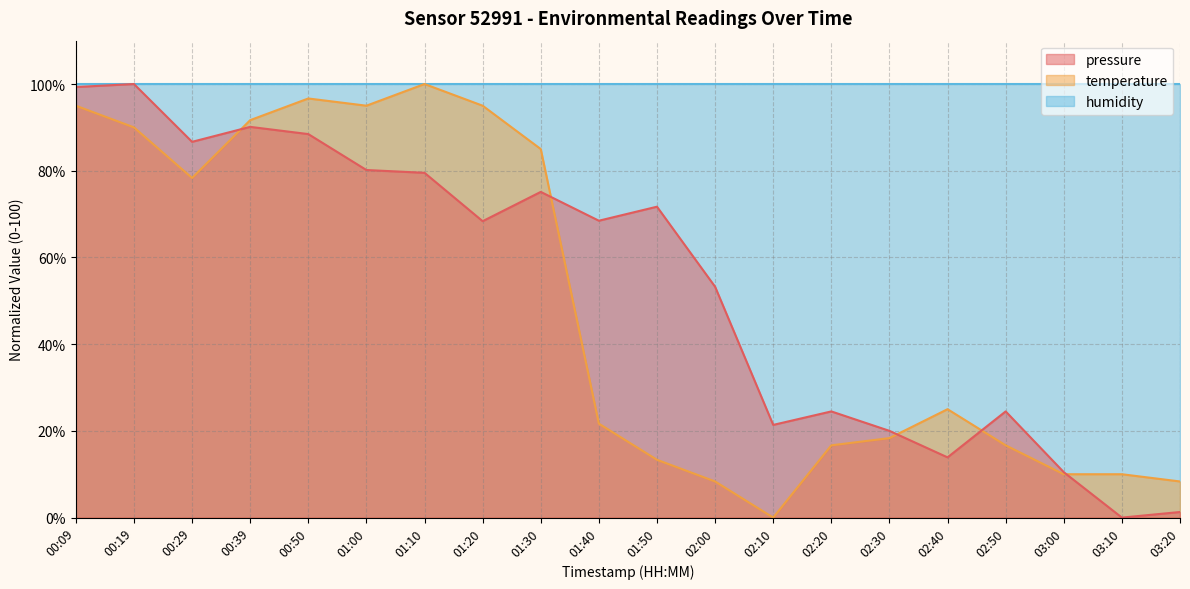

Where is pressure nearest to the value 50?

02:00